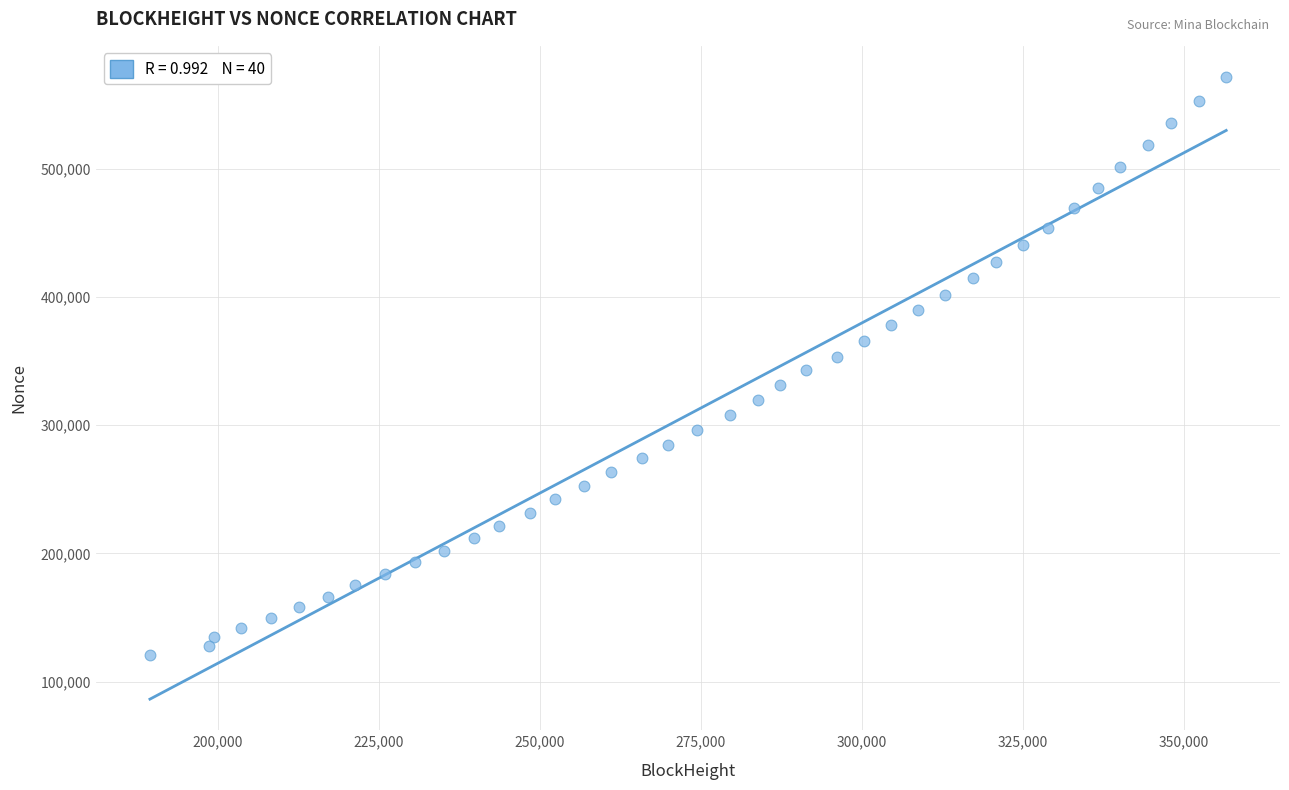

What is the range of X values (max minus min)?

167135